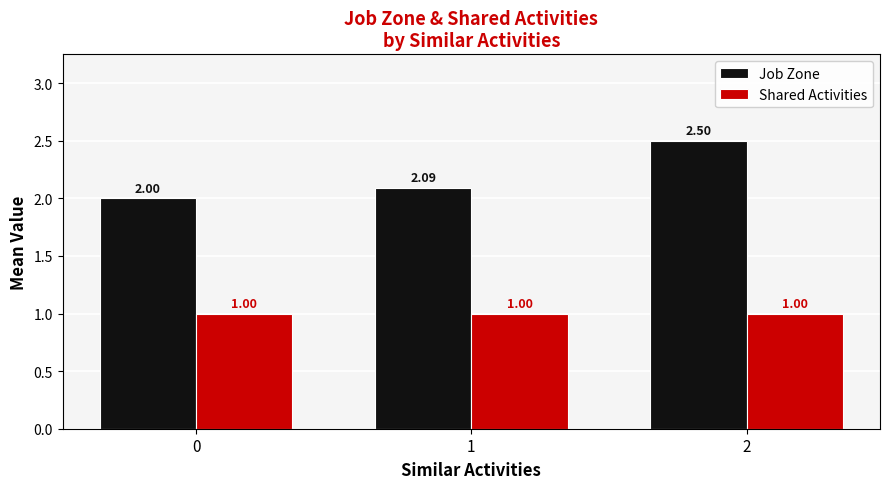

The value of Job Zone at 2 is 2.5. True or false?

True